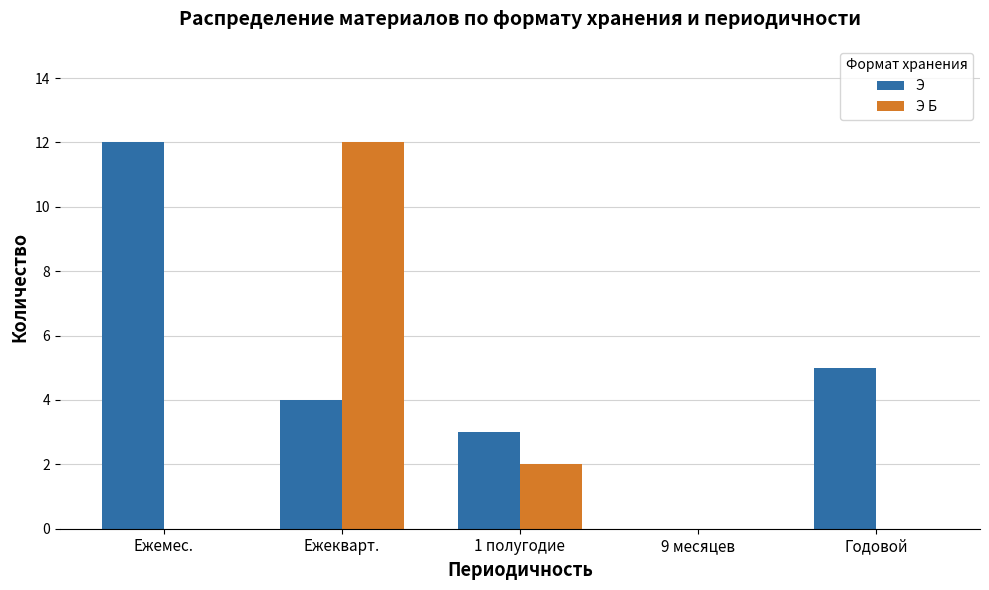

At which category is the sum across all series the highest?

Ежекварт.